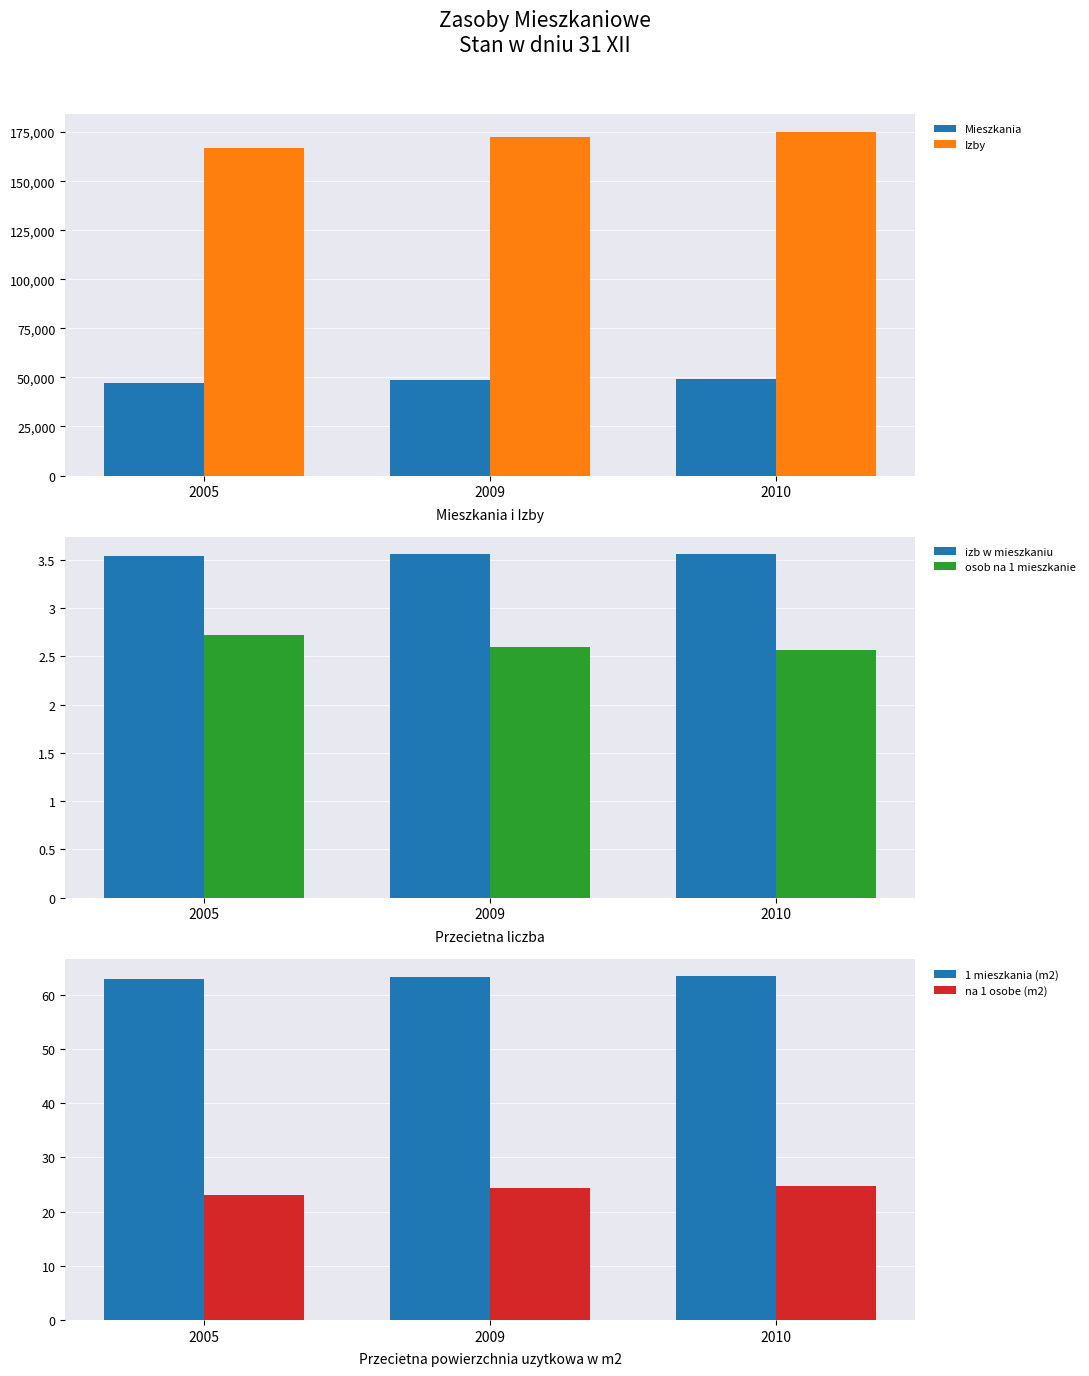

Which series has the largest range (max minus min)?

Izby